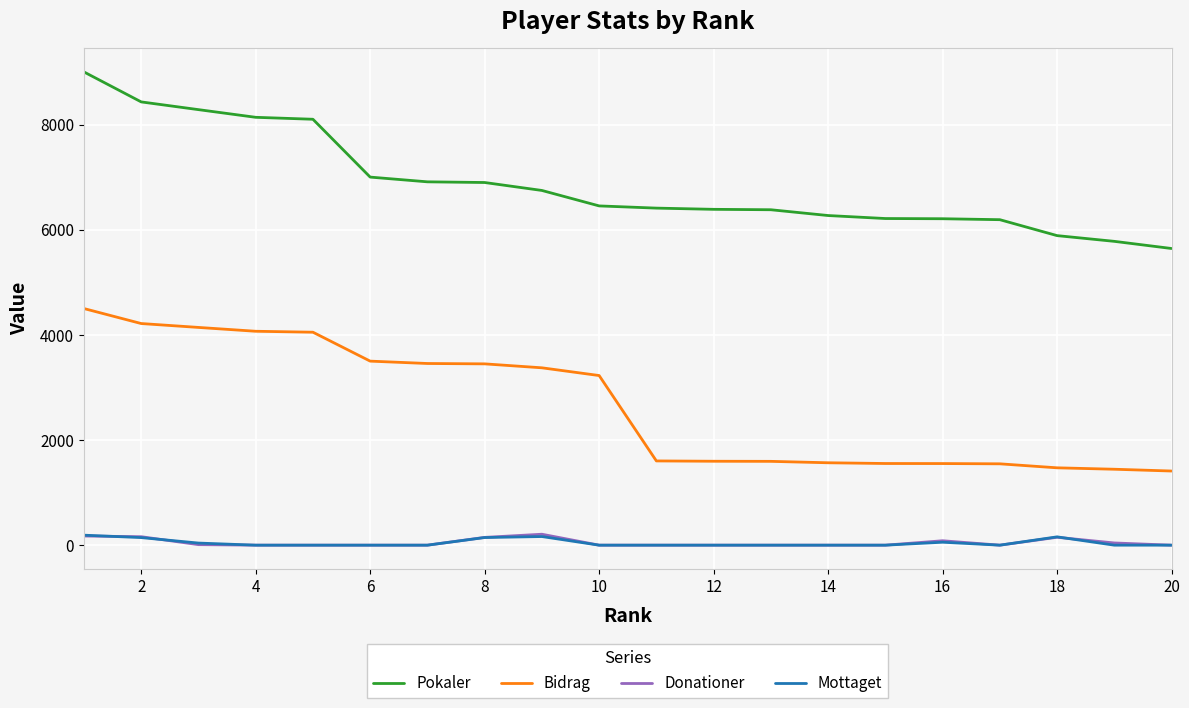

What are all the series names shown in the legend?

Pokaler, Bidrag, Donationer, Mottaget